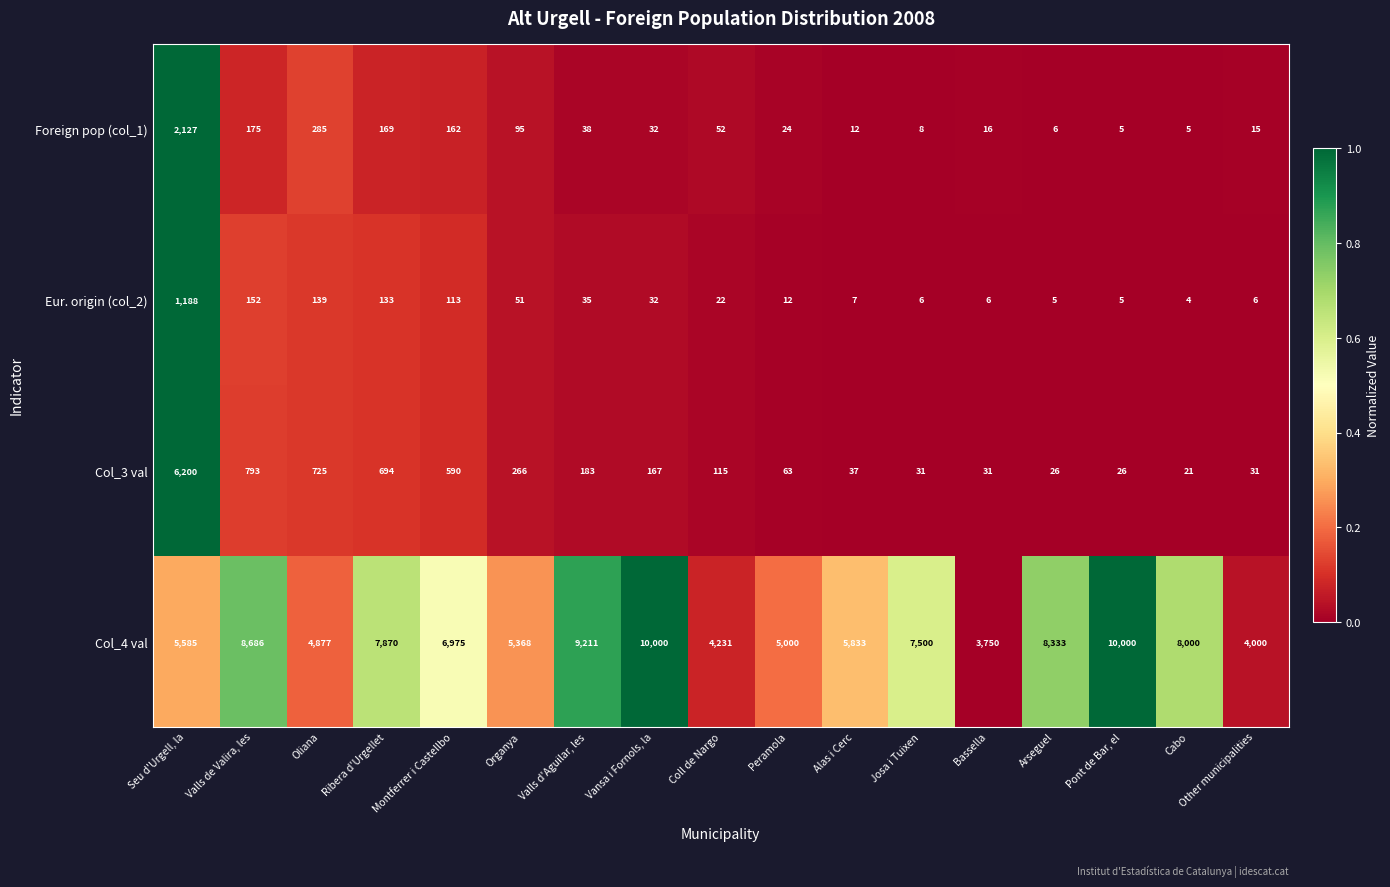

What is the spread (max minus min) of values at Alas i Cerc?

5826